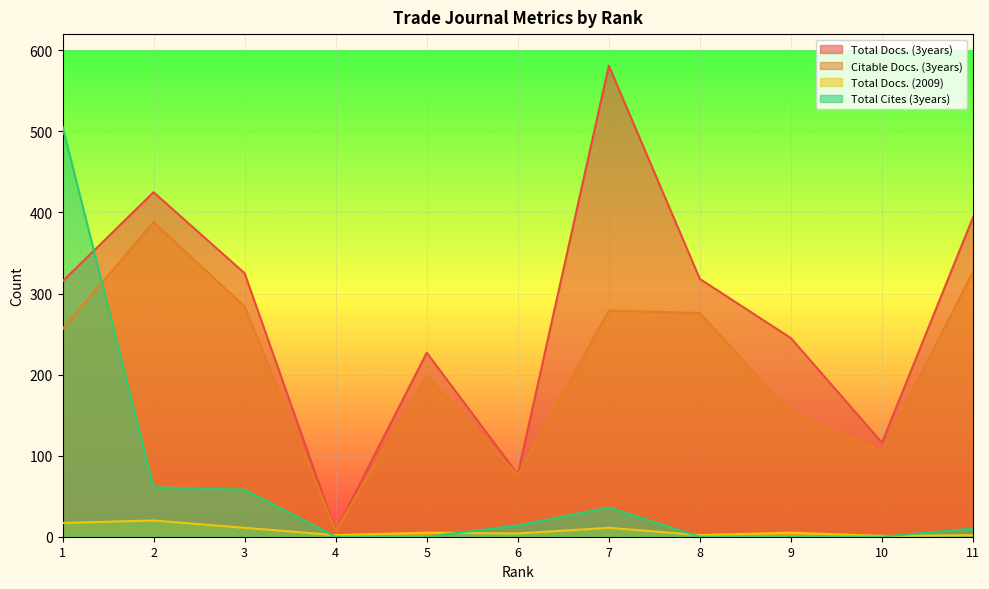

What is the difference between the Total Docs. (2009) values at 5 and 1?

12